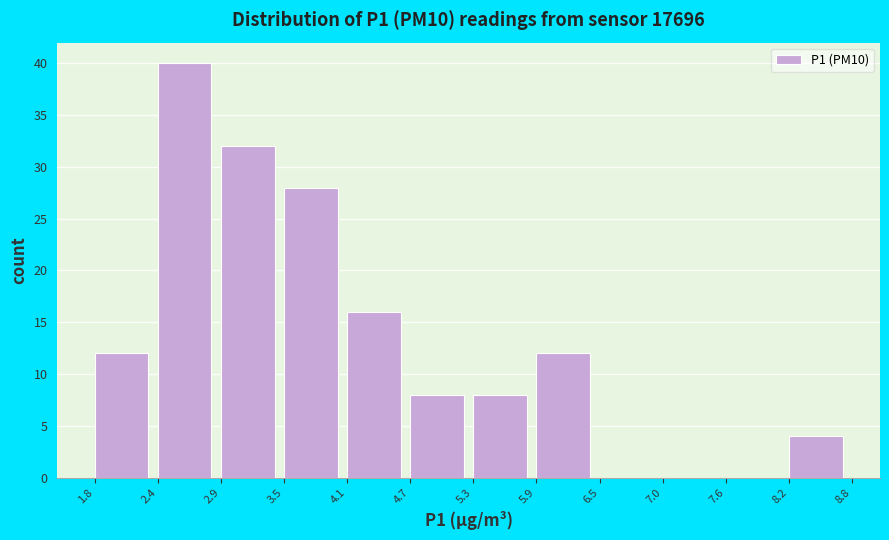

Reading left to right, transcribe this chart: for each bar, give the range it covers on the x-axis and its height. The values are not printed on the chart, so give them approximately, as read against the axis.

1.8 to 2.4: 12
2.4 to 2.9: 40
2.9 to 3.5: 32
3.5 to 4.1: 28
4.1 to 4.7: 16
4.7 to 5.3: 8
5.3 to 5.9: 8
5.9 to 6.5: 12
6.5 to 7.0: 0
7.0 to 7.6: 0
7.6 to 8.2: 0
8.2 to 8.8: 4